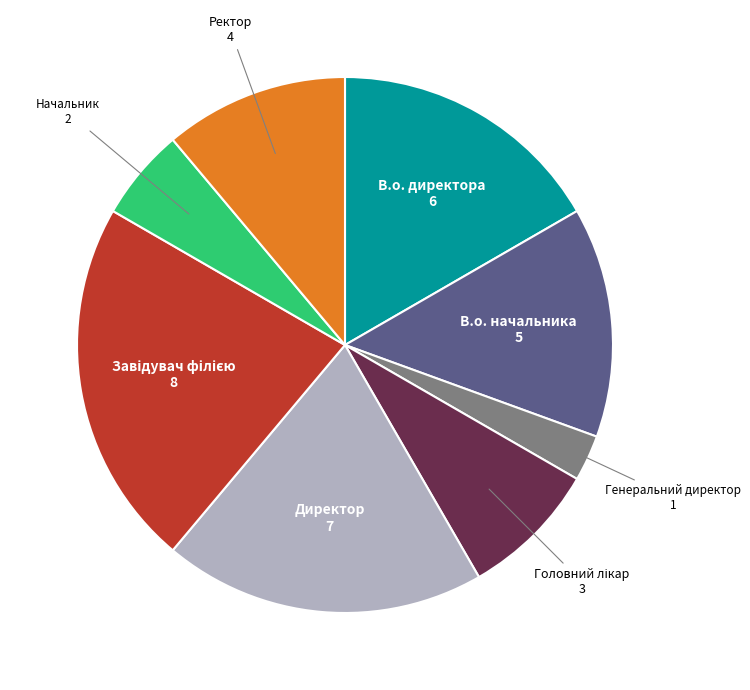

Does any single category account for the majority?

No